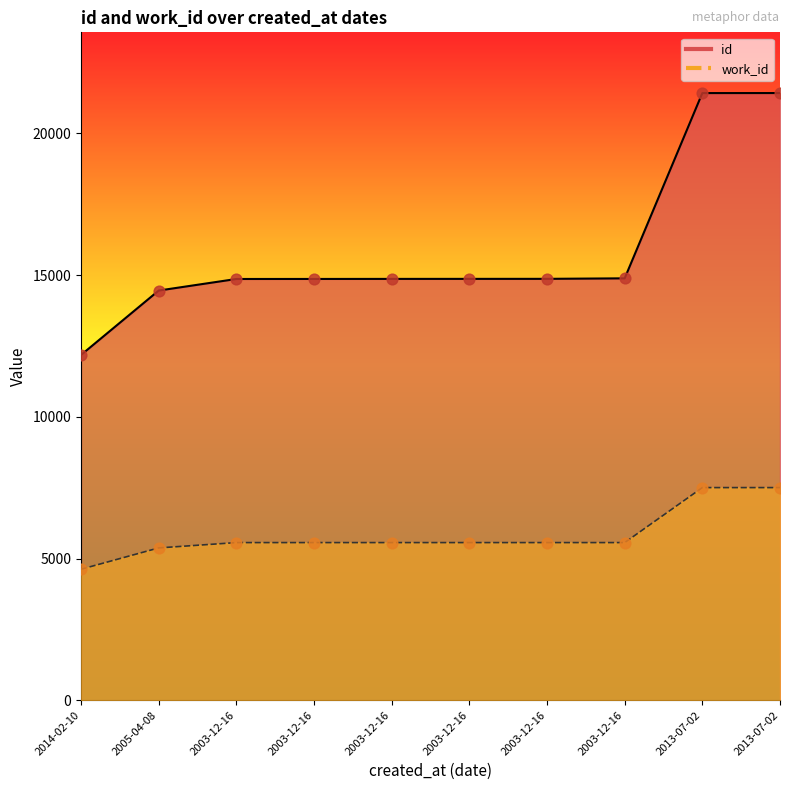

At how many categories does at least one series exceed 17975?

2